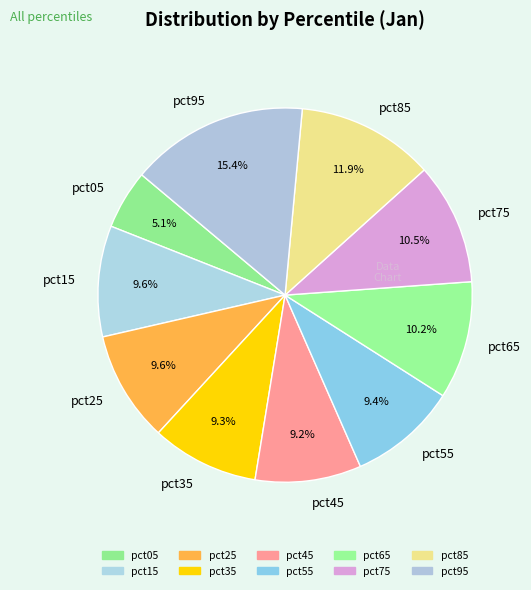

To the nearest percent, what portion does pct15 represent?

10%